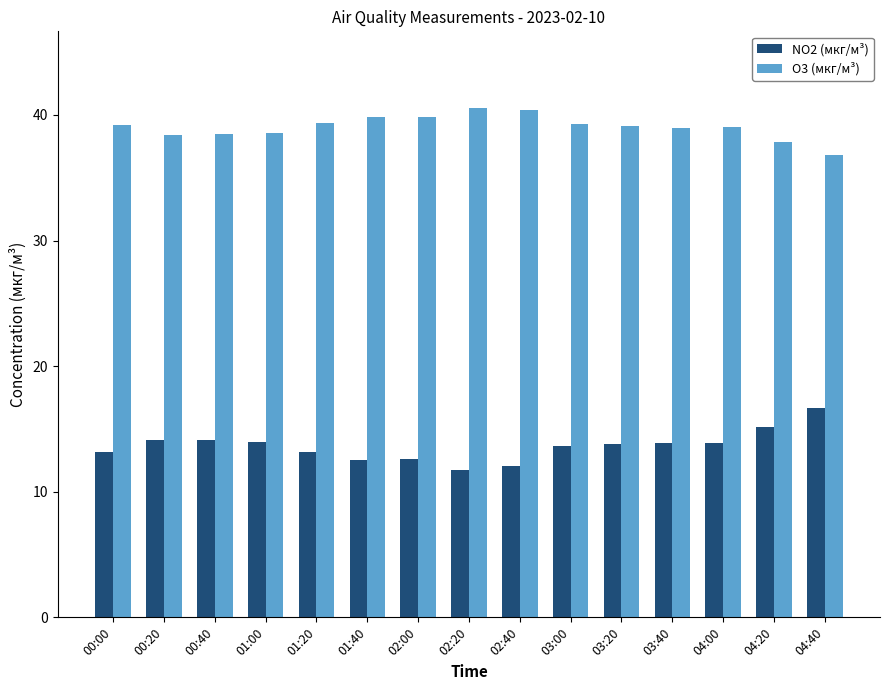

Count the number of categories in the chart.

15